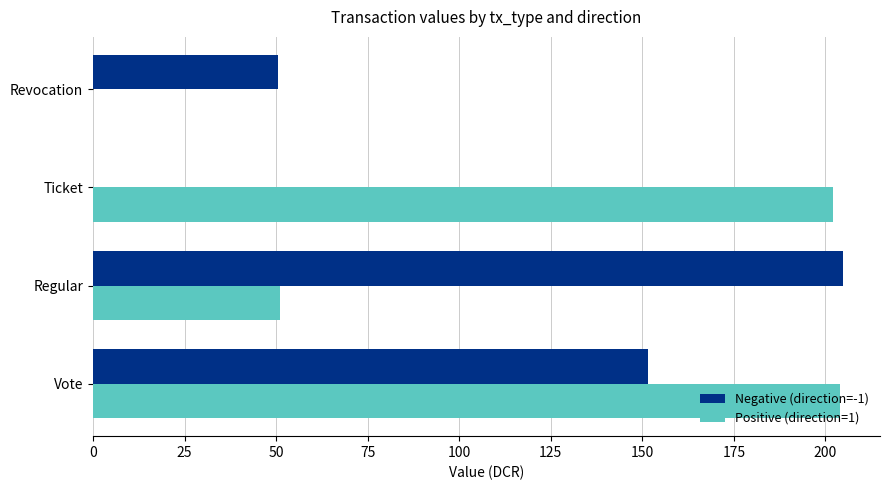

At which category is the sum across all series the highest?

Vote